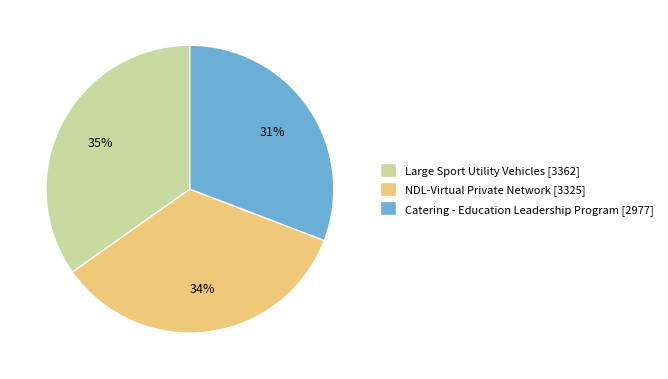

Combined, do NDL-Virtual Private Network [3325] and Catering - Education Leadership Program [2977] account for over 50%?

Yes